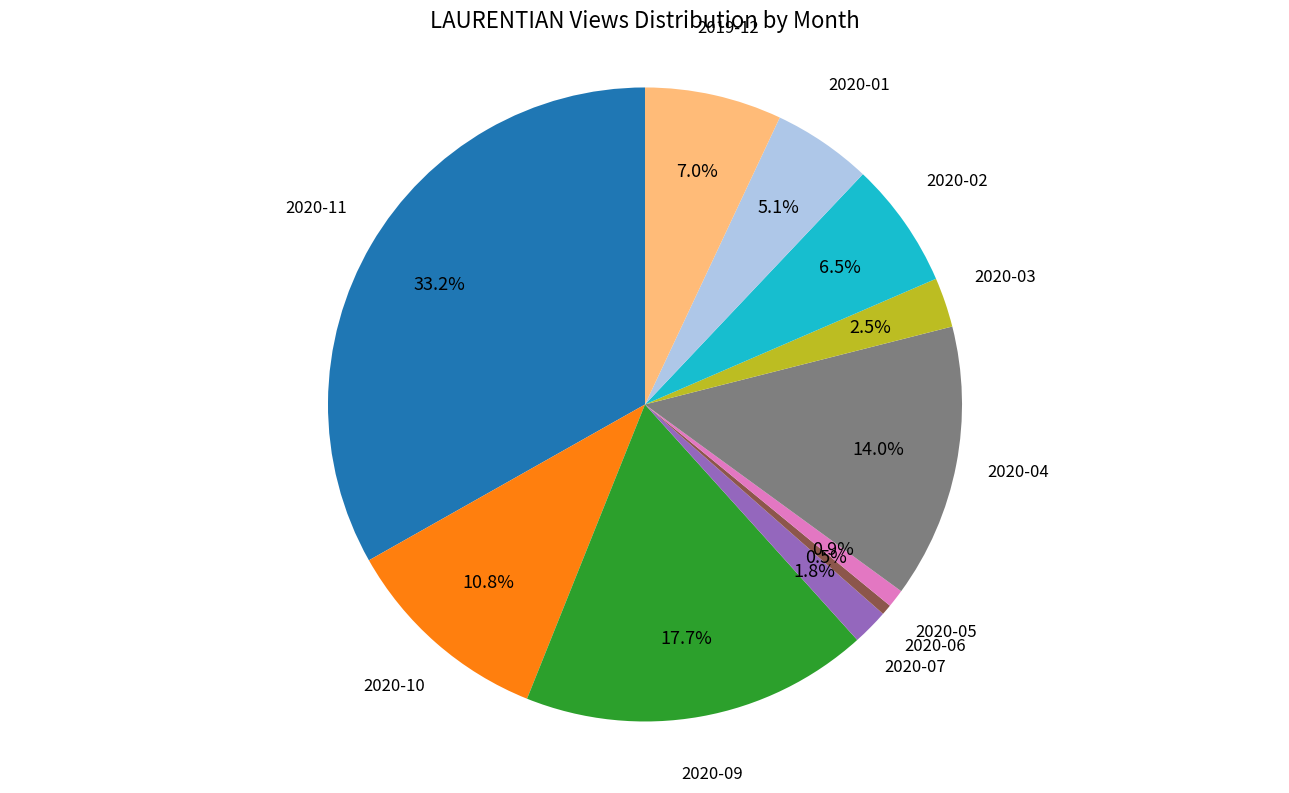

Is there any slice that represents more than half of the pie?

No